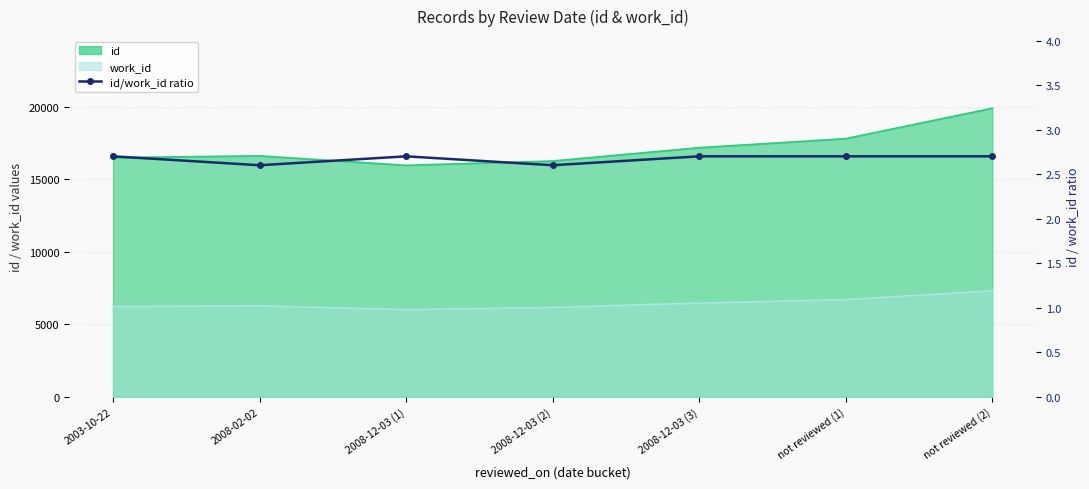

The chart shows a value of 2.6 at 2008-12-03 (2). True or false?

True